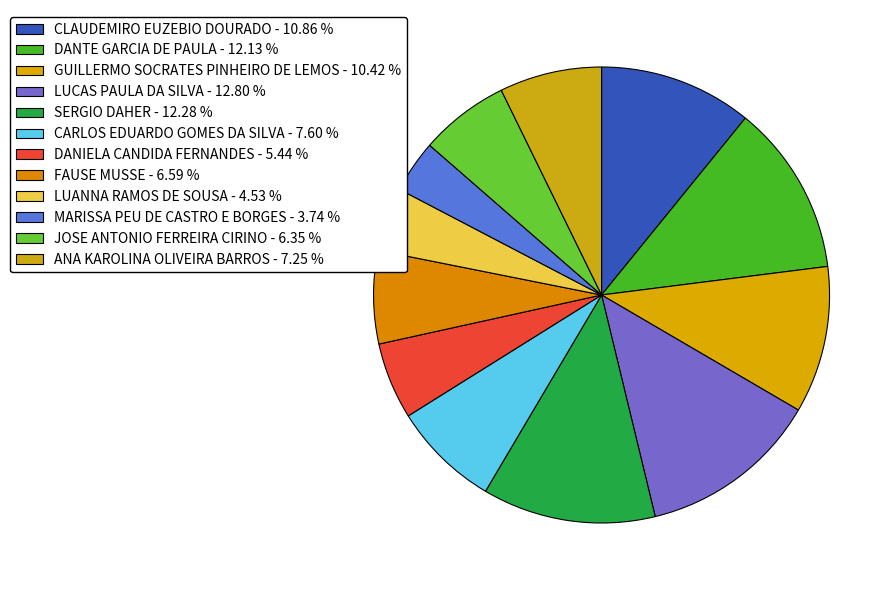

What is the change in value from CLAUDEMIRO EUZEBIO DOURADO to FAUSE MUSSE?

-13143.0